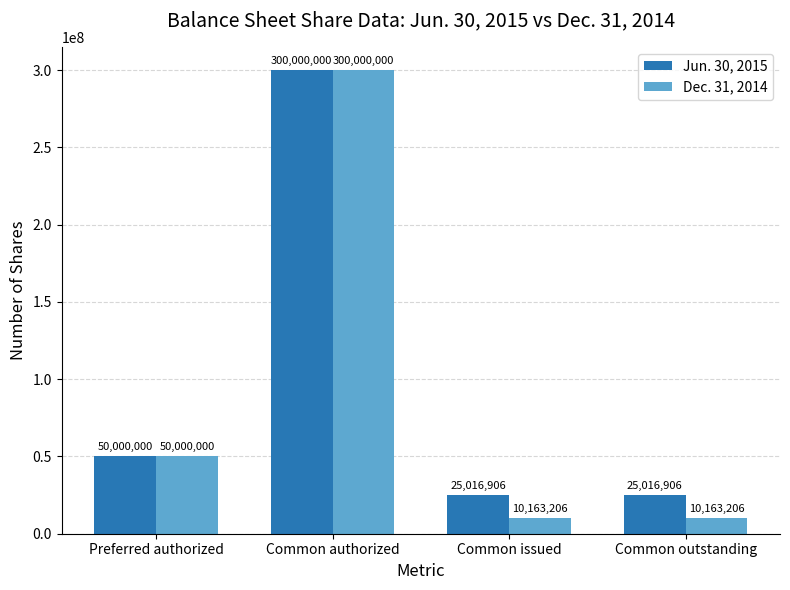

What is the label of the 4th bar from the left?

Common outstanding